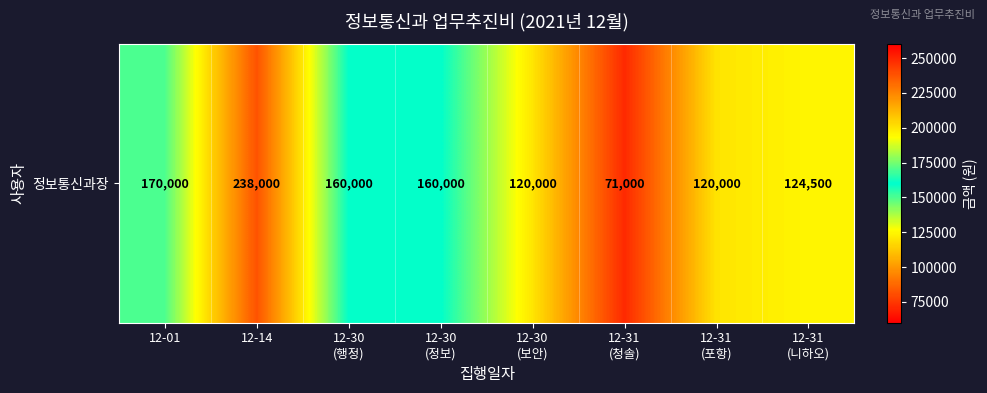

What is the change in value from 12-01 to 12-14?

+68000